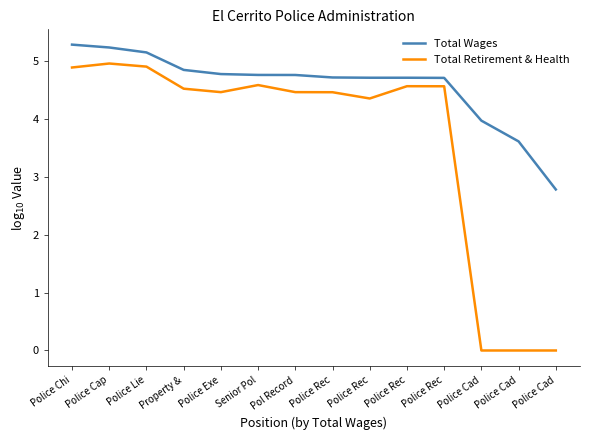

What is the greatest value displayed?

5.3